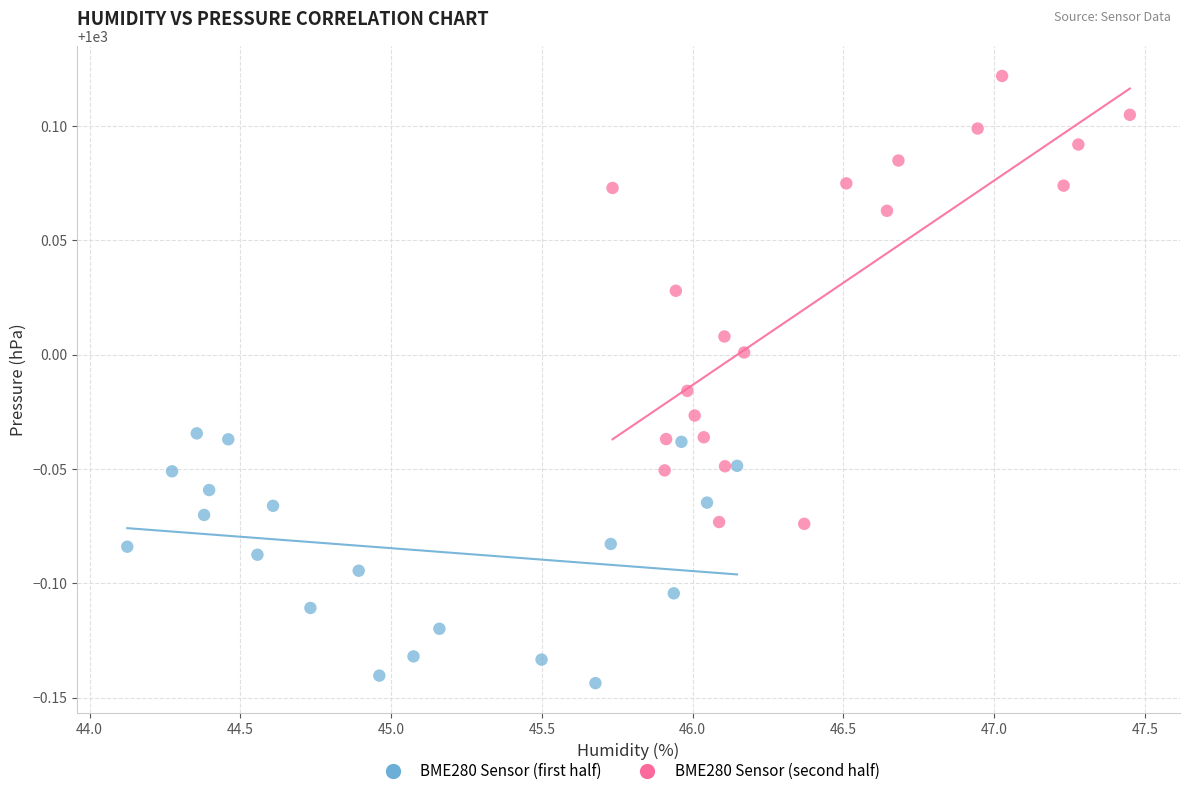

Which series has the widest spread of Y values?

BME280 Sensor (second half)